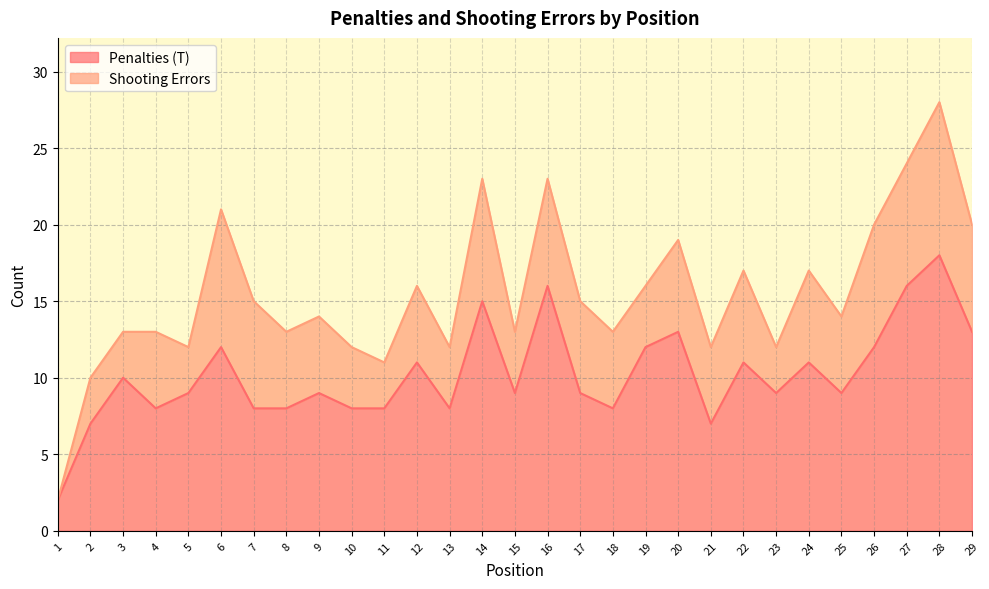

List the labels in order of value, largest first.

28, 16, 27, 14, 20, 29, 6, 19, 26, 12, 22, 24, 3, 5, 9, 15, 17, 23, 25, 4, 7, 8, 10, 11, 13, 18, 2, 21, 1